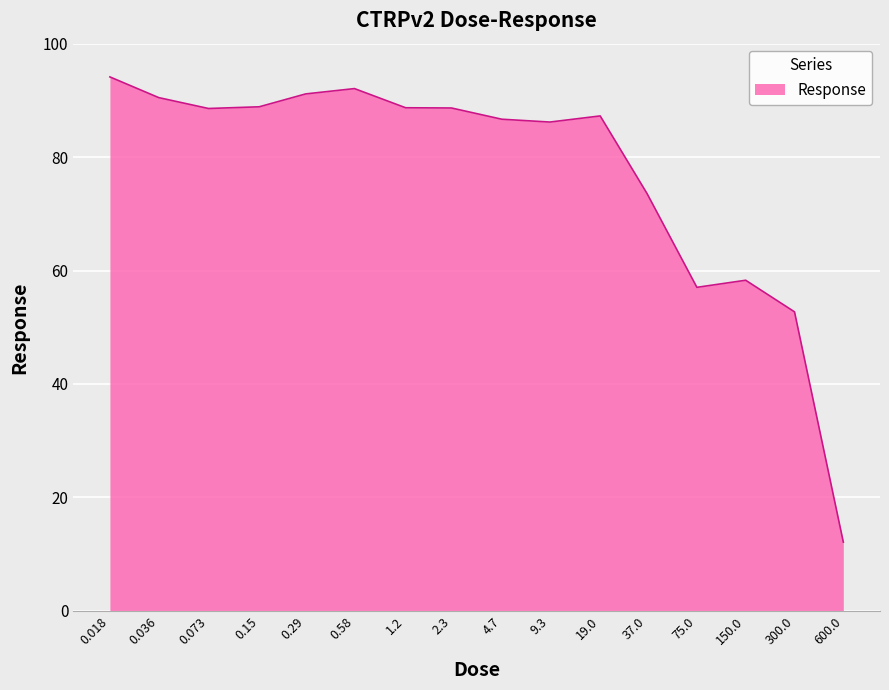

What is the maximum value shown in the chart?

94.1